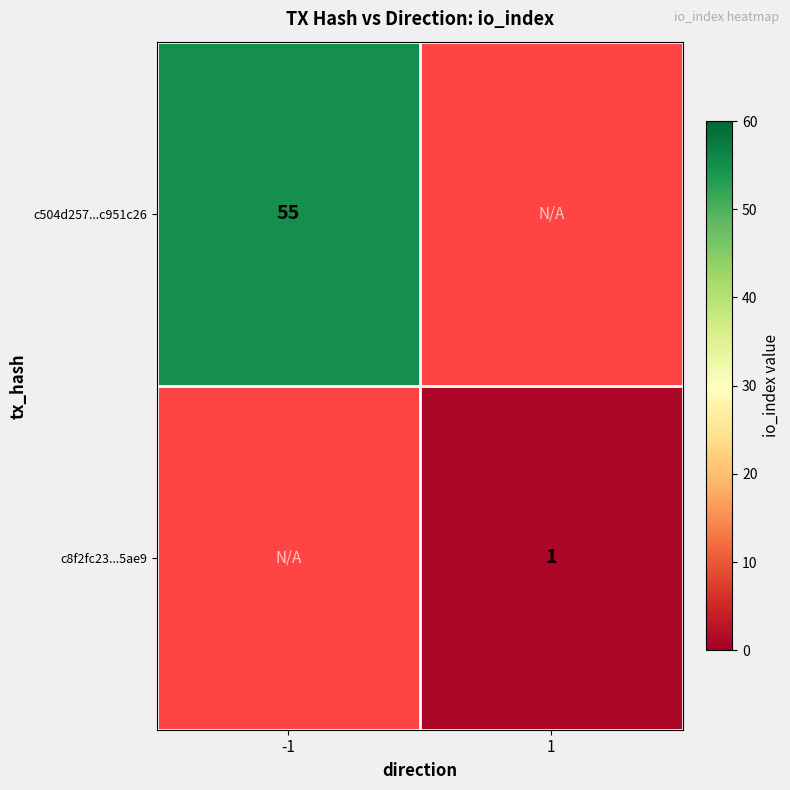

True or false: c504d257...c951c26 has a value of 55 at -1.

True